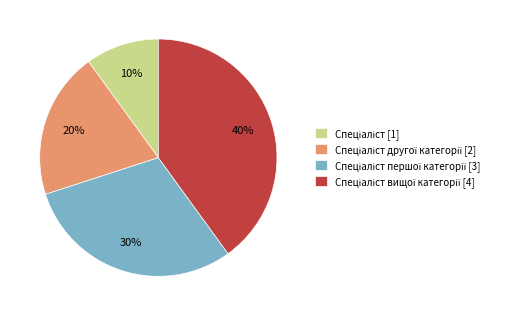

Is there any slice that represents more than half of the pie?

No